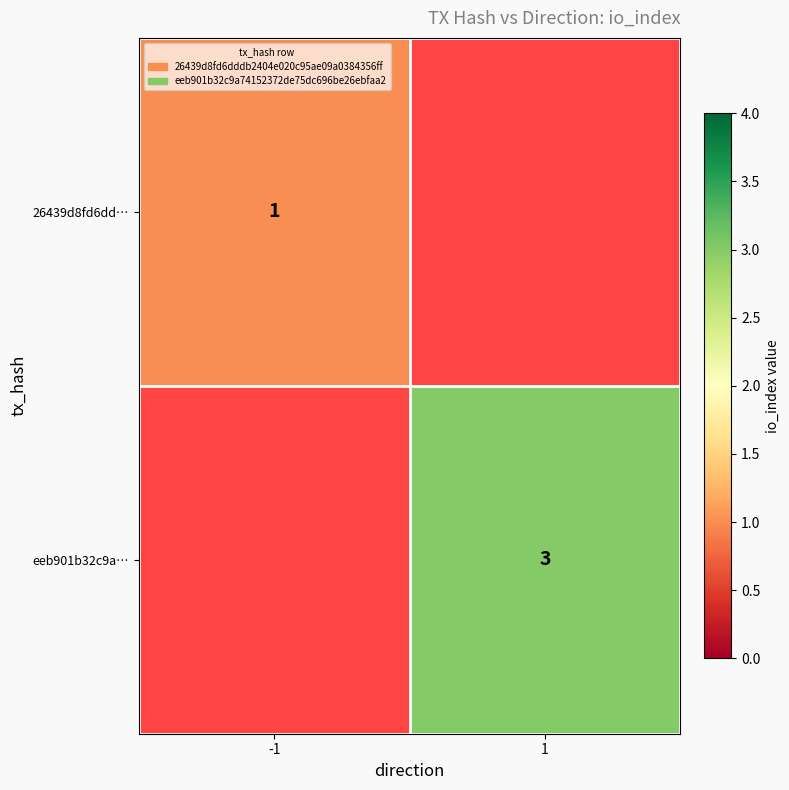

What is the greatest value displayed?

3.0